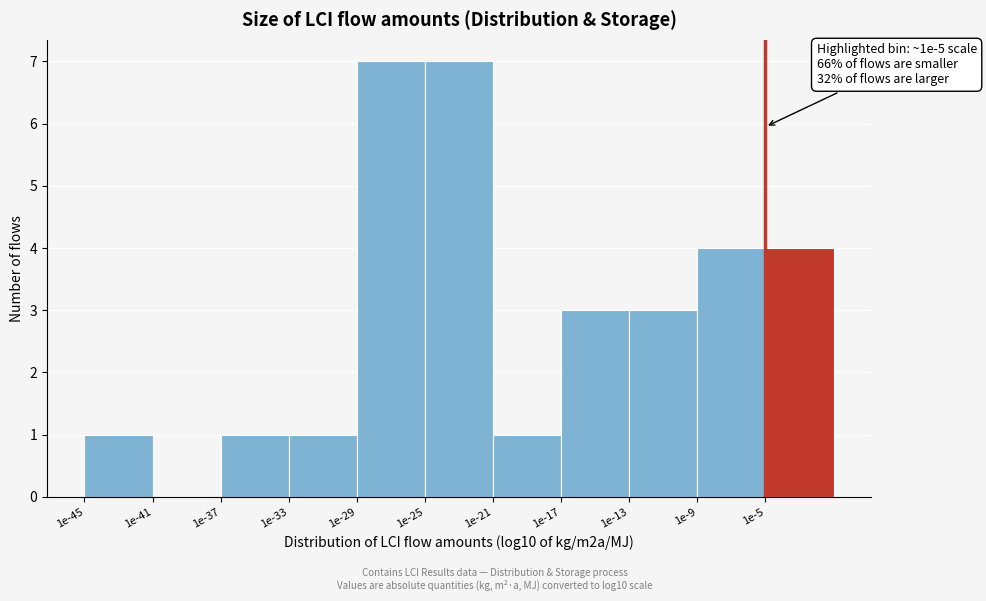

Reading left to right, what are all the values shown in this chart?

1e-45=1	1e-41=0	1e-37=1	1e-33=1	1e-29=7	1e-25=7	1e-21=1	1e-17=3	1e-13=3	1e-9=4	1e-5=4